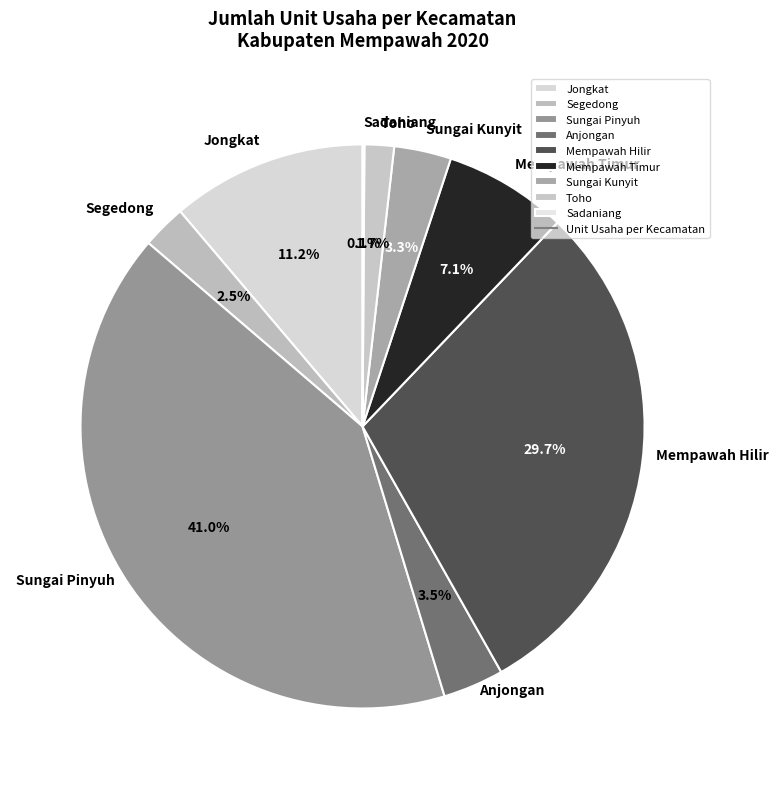

Combined, do Toho and Mempawah Hilir account for over 50%?

No